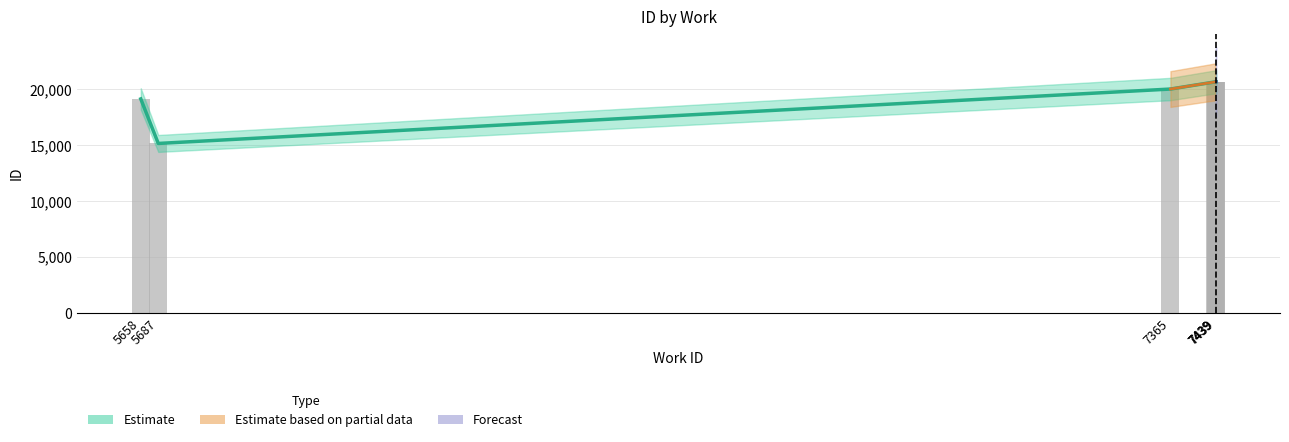

How many bars are there in each group?

2